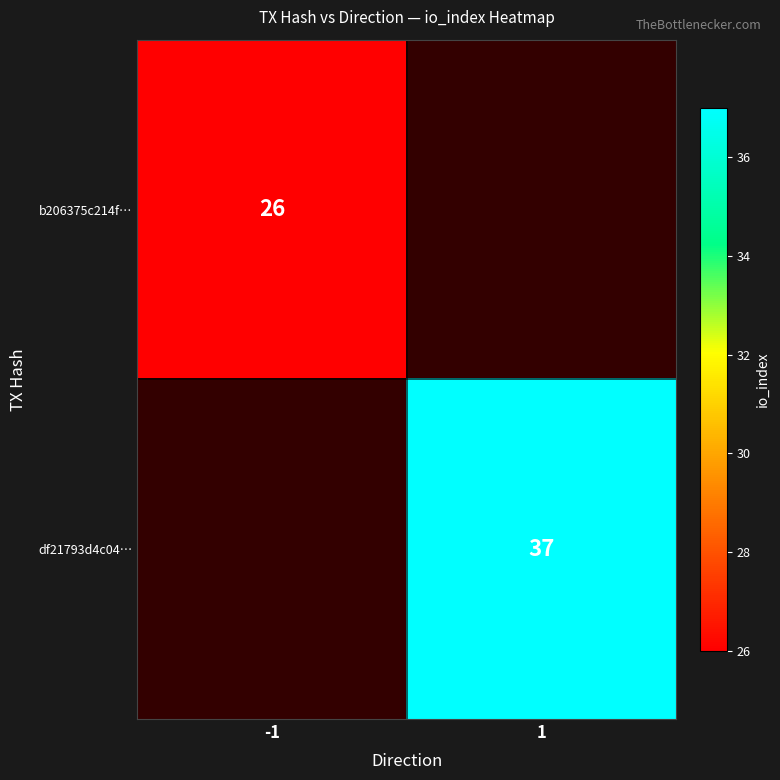

How many series are shown in this chart?

2